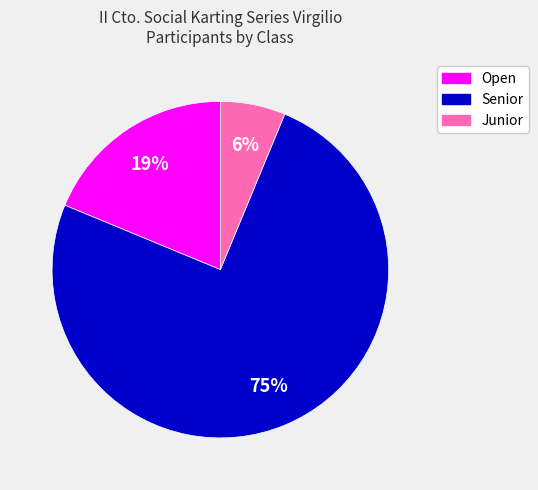

How many slices are in this pie chart?

3